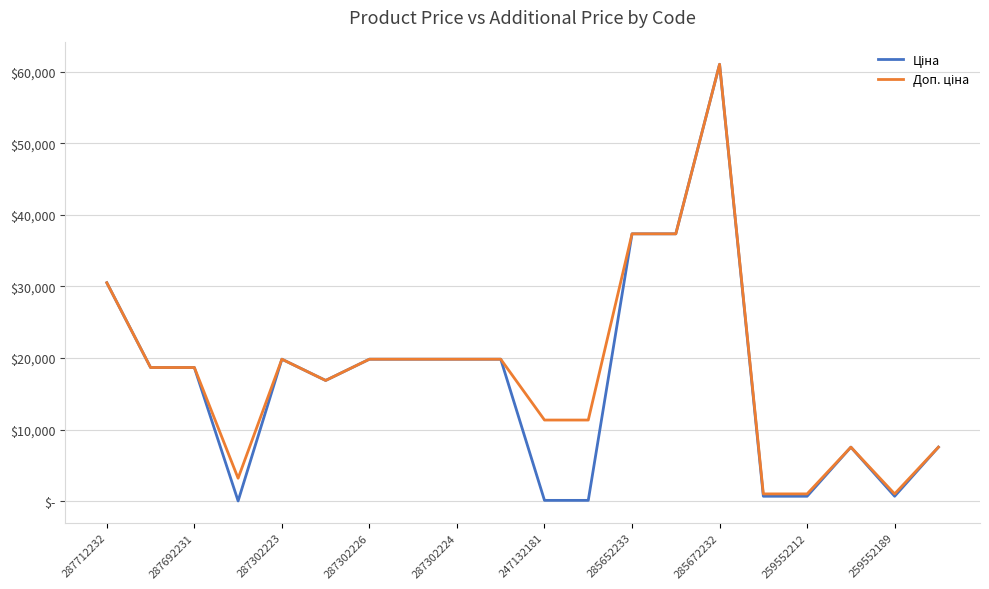

What is the difference between the second highest and second lowest values in the Ціна series?

37229.7